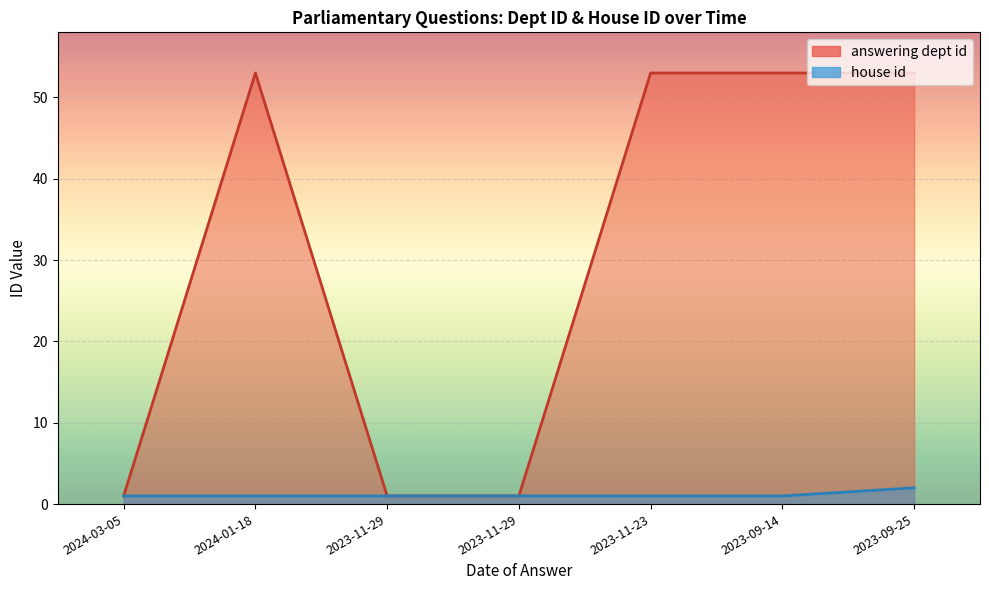

True or false: house id and answering dept id cross at least once.

False